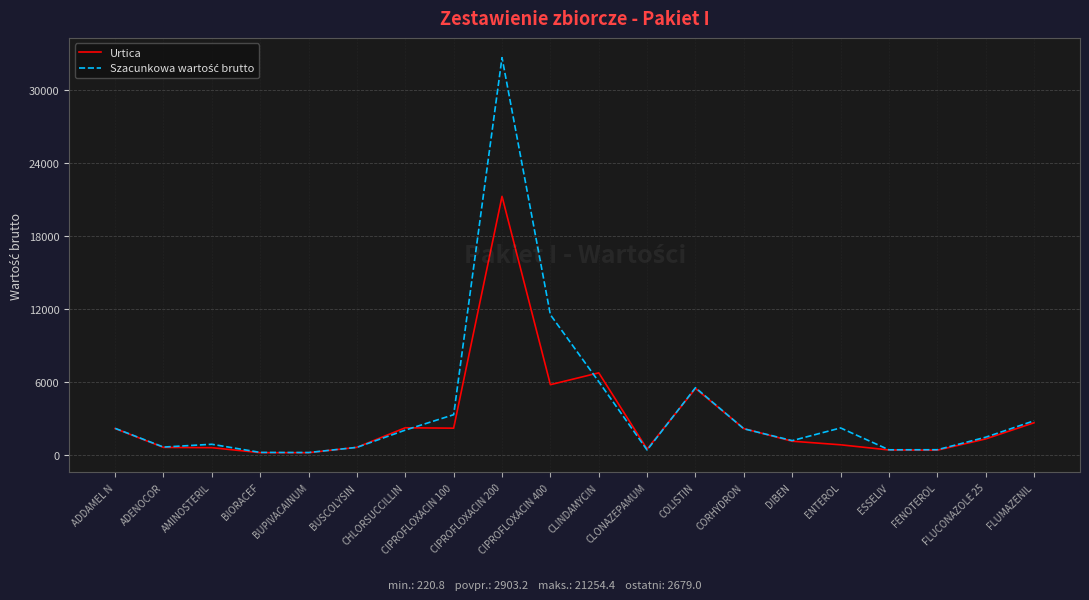

Which series ends up on top after the final intersection of Urtica and Szacunkowa wartość brutto?

Szacunkowa wartość brutto